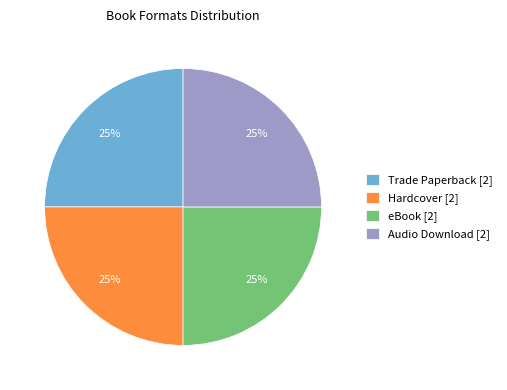

True or false: Hardcover [2] accounts for 25% of the total.

True